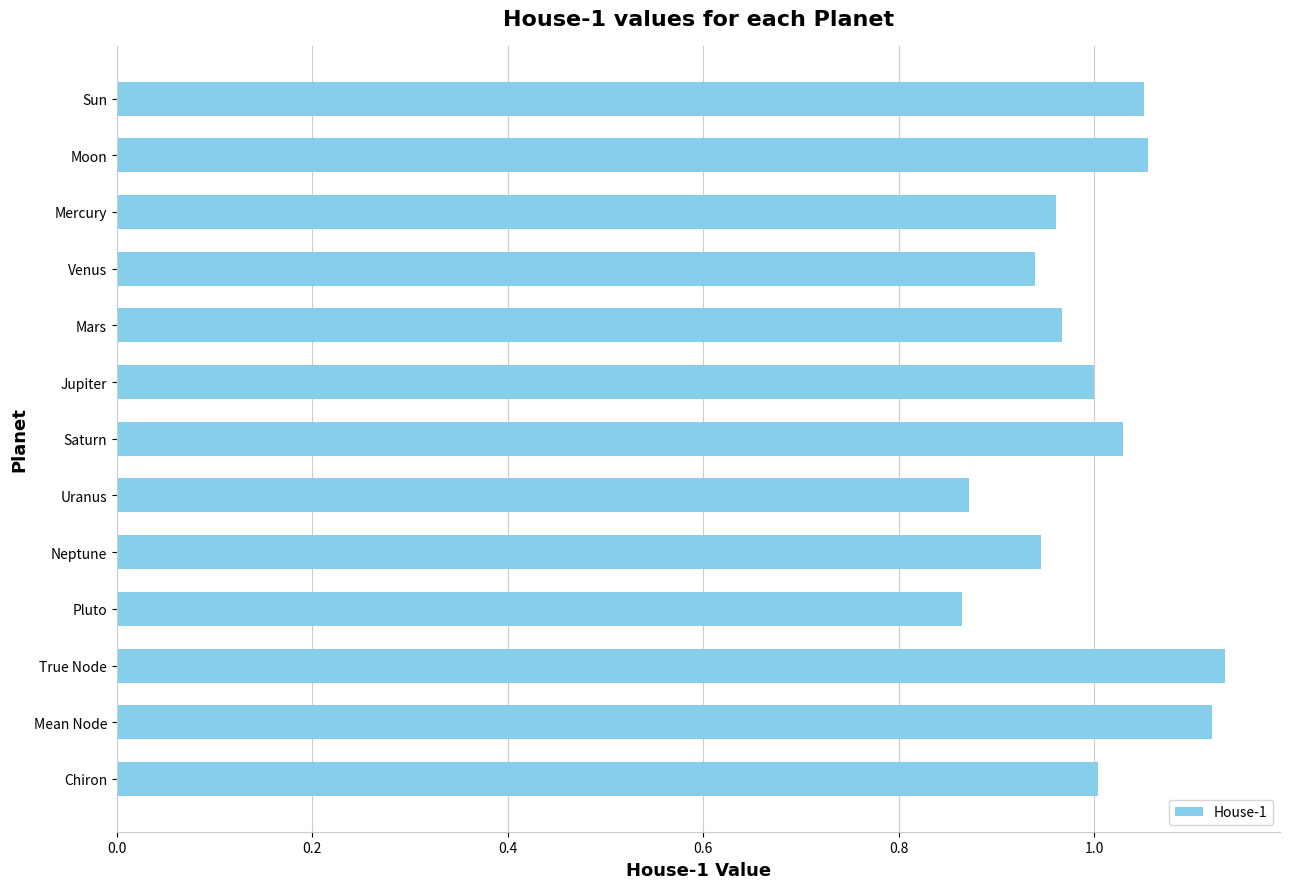

Is it true that the value at Sun is 0.7?

False